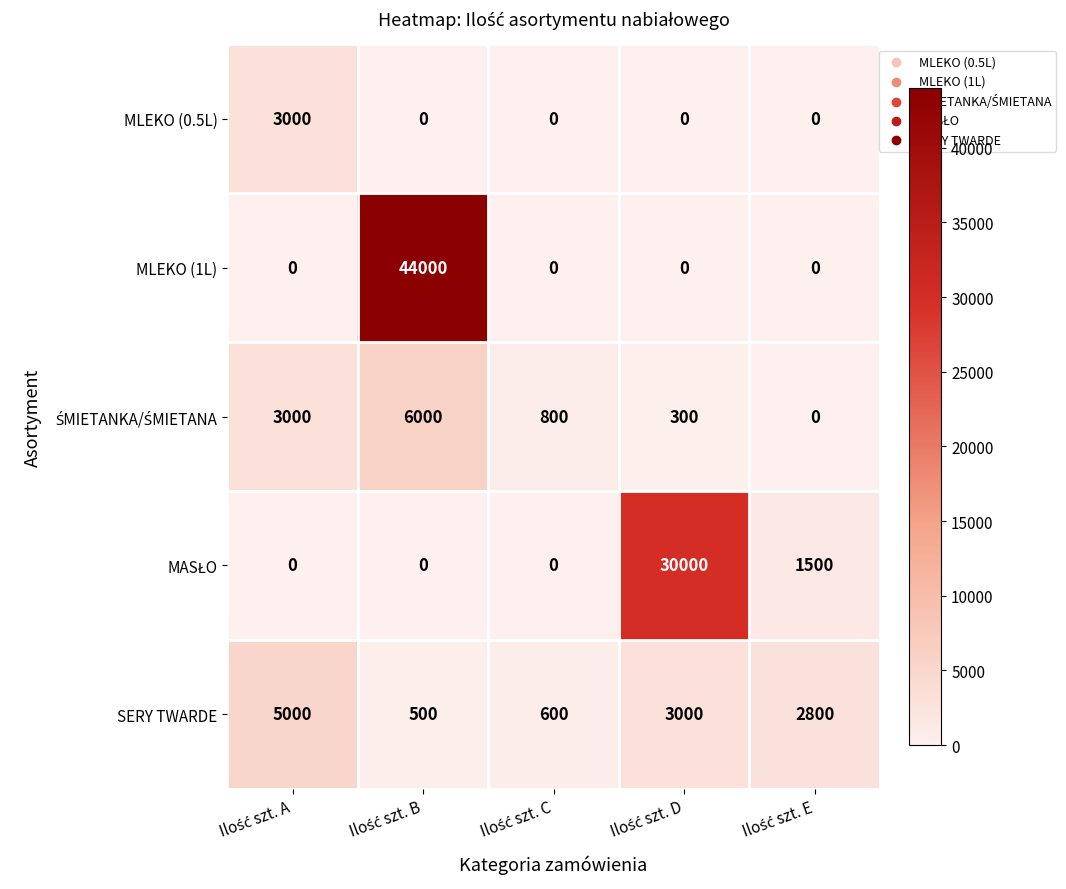

What is the average value of the MLEKO (1L) series?

8800